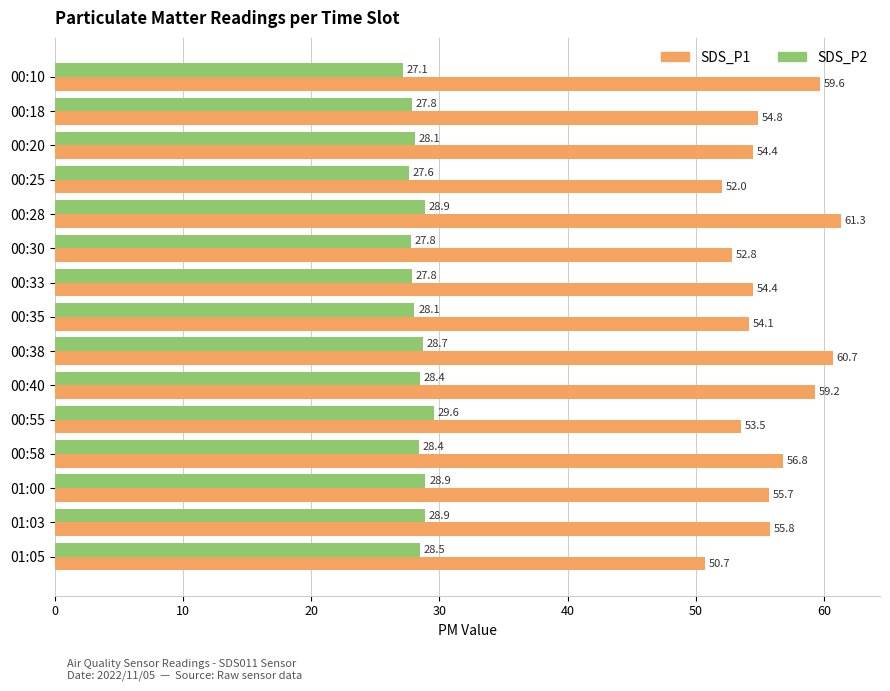

The value of SDS_P1 at 00:38 is 60.7. True or false?

True